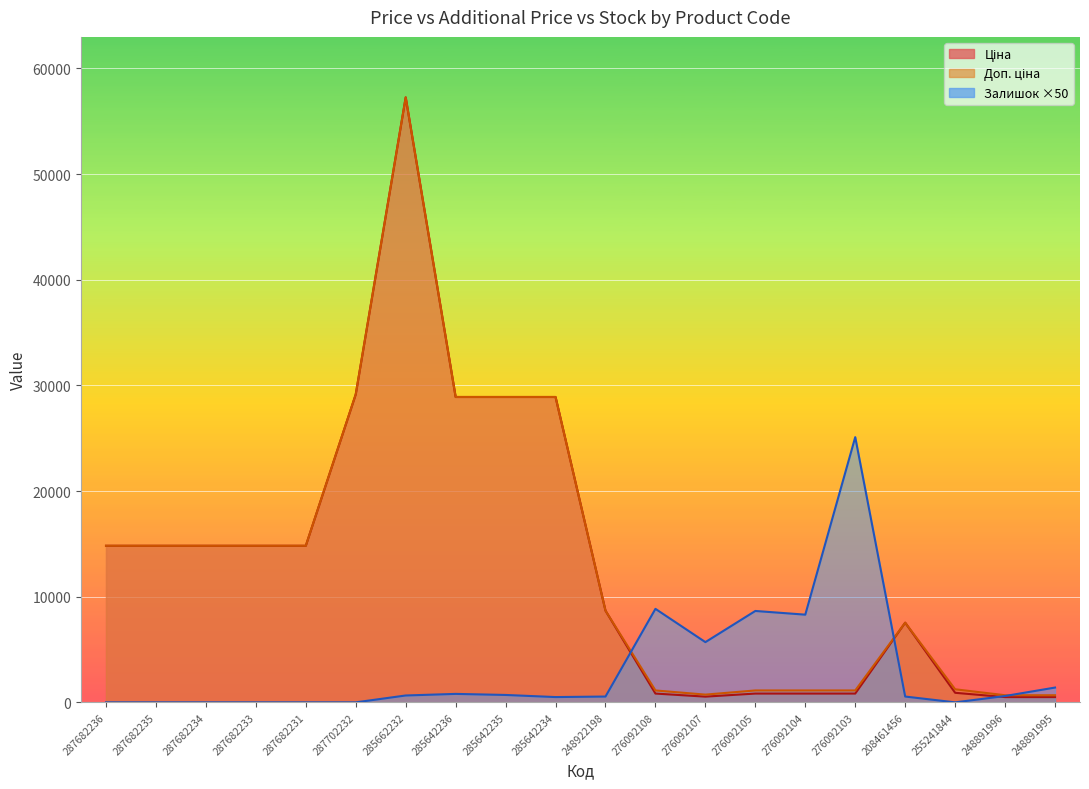

At how many categories does at least one series exceed 26362?

5